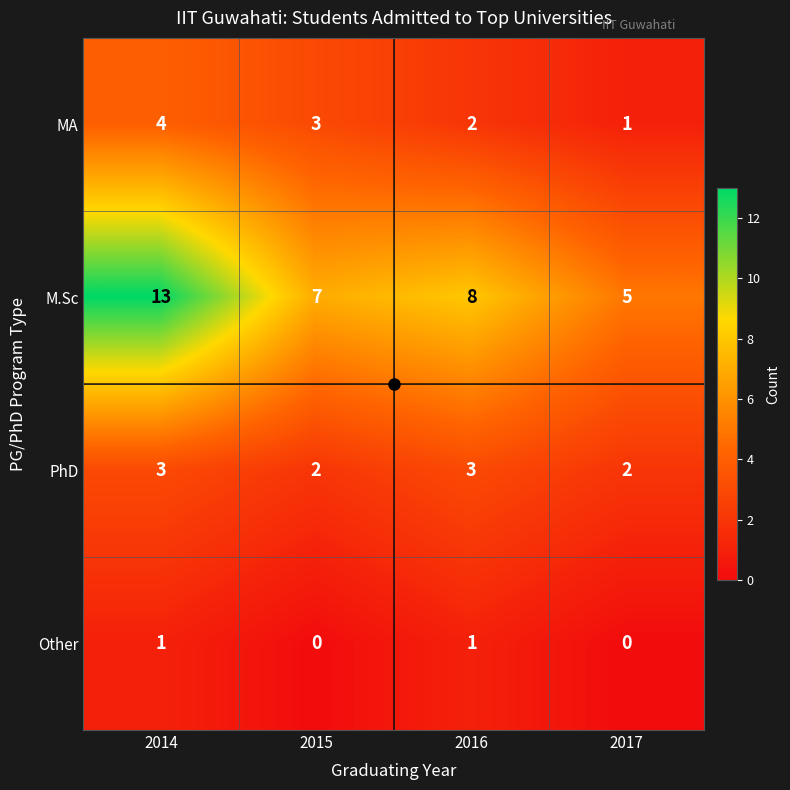

The M.Sc series shows 10 at 2015. True or false?

False